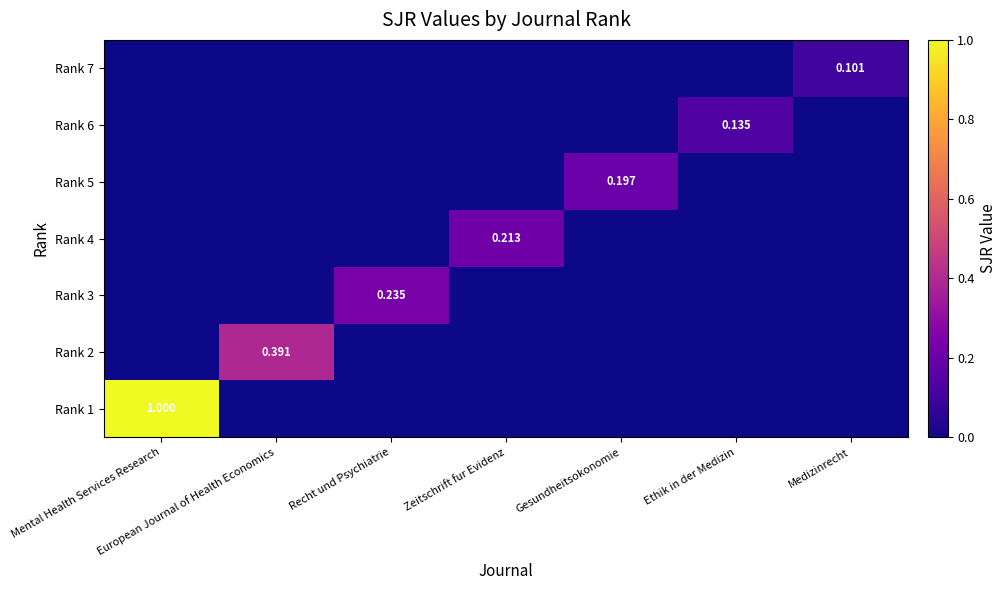

What is the sum of all Rank 5 values?

0.2